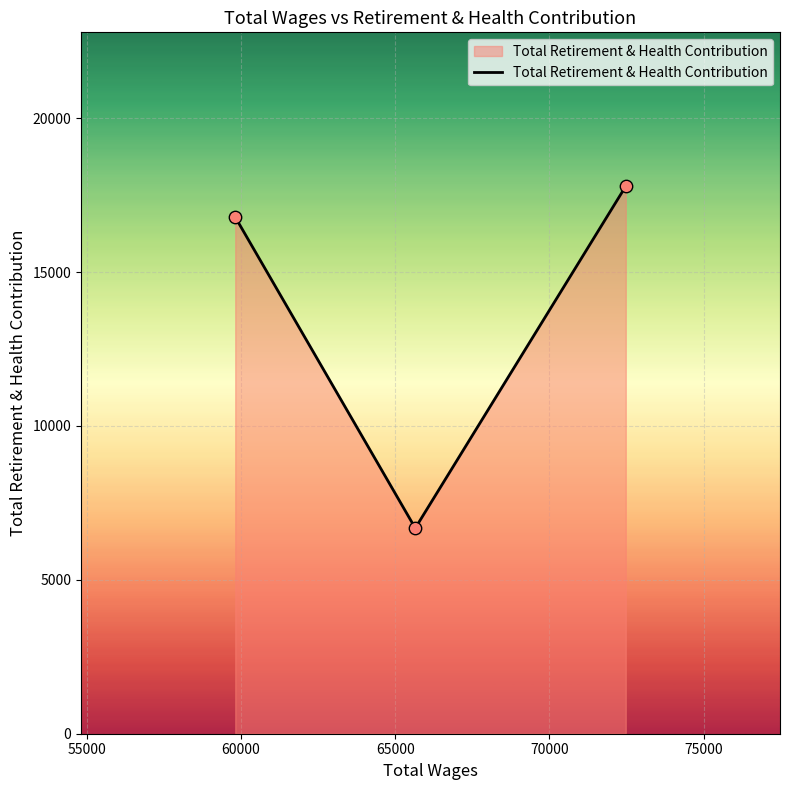

What is the average value?

13751